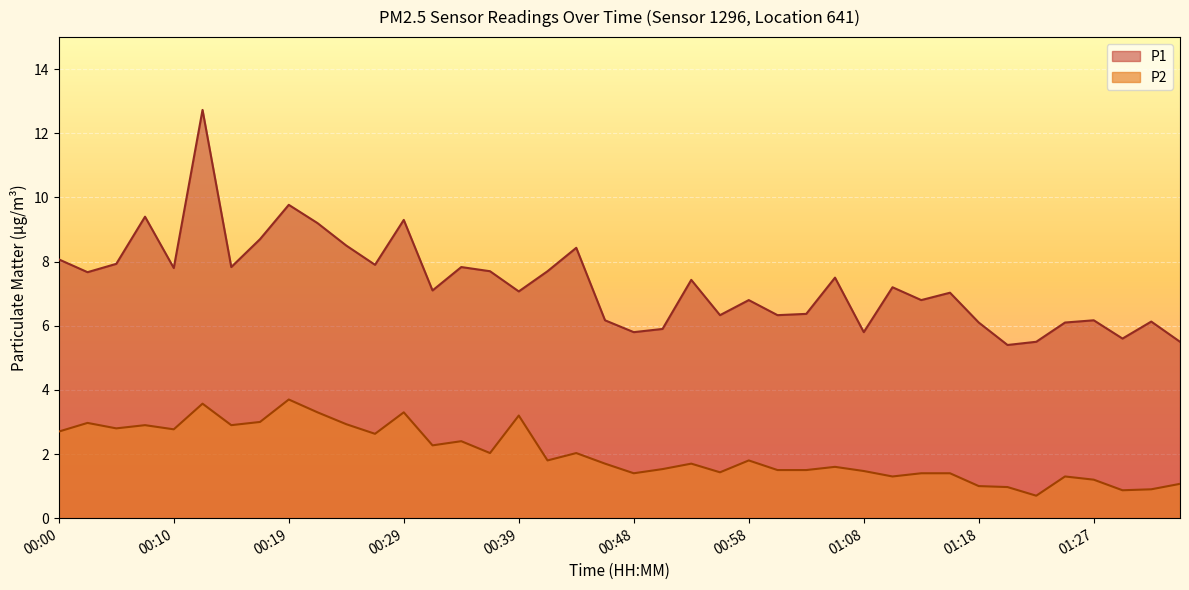

Between 00:02 and 00:05, which series saw the biggest shift?

P1